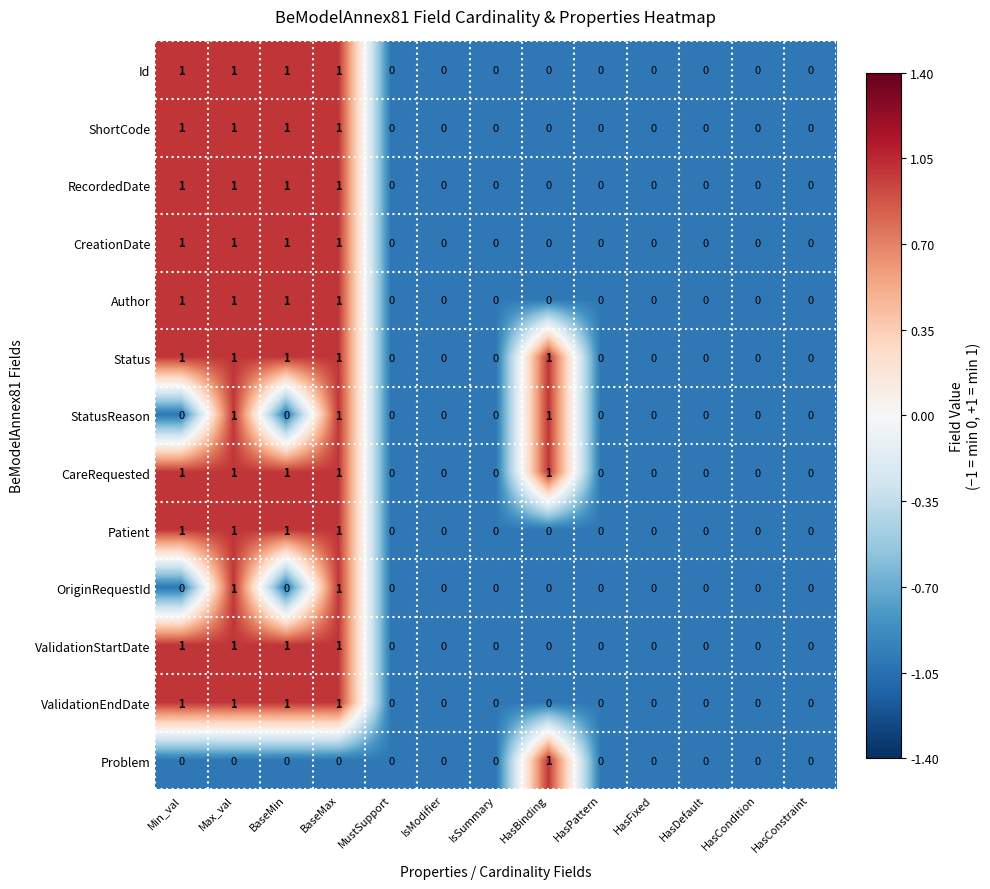

What is the total value across all series at BaseMin?

10